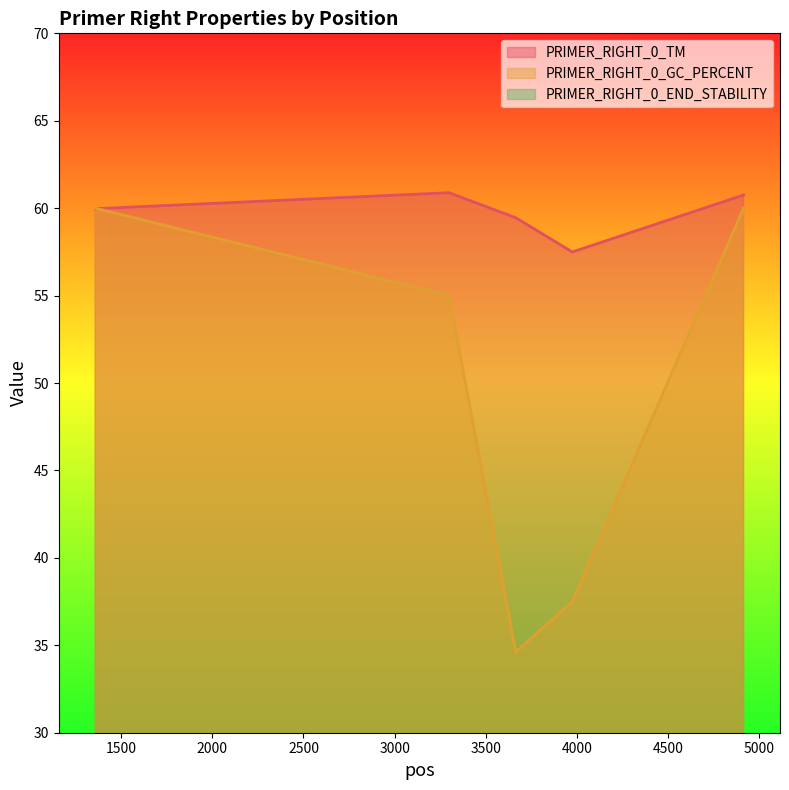

Reading left to right, transcribe all the data shown in this chart.

PRIMER_RIGHT_0_TM: 60.0	60.9	59.5	57.5	60.8
PRIMER_RIGHT_0_GC_PERCENT: 60.0	55.0	34.6	37.5	60.0
PRIMER_RIGHT_0_END_STABILITY: 4.5	3.2	3.1	3.0	4.8